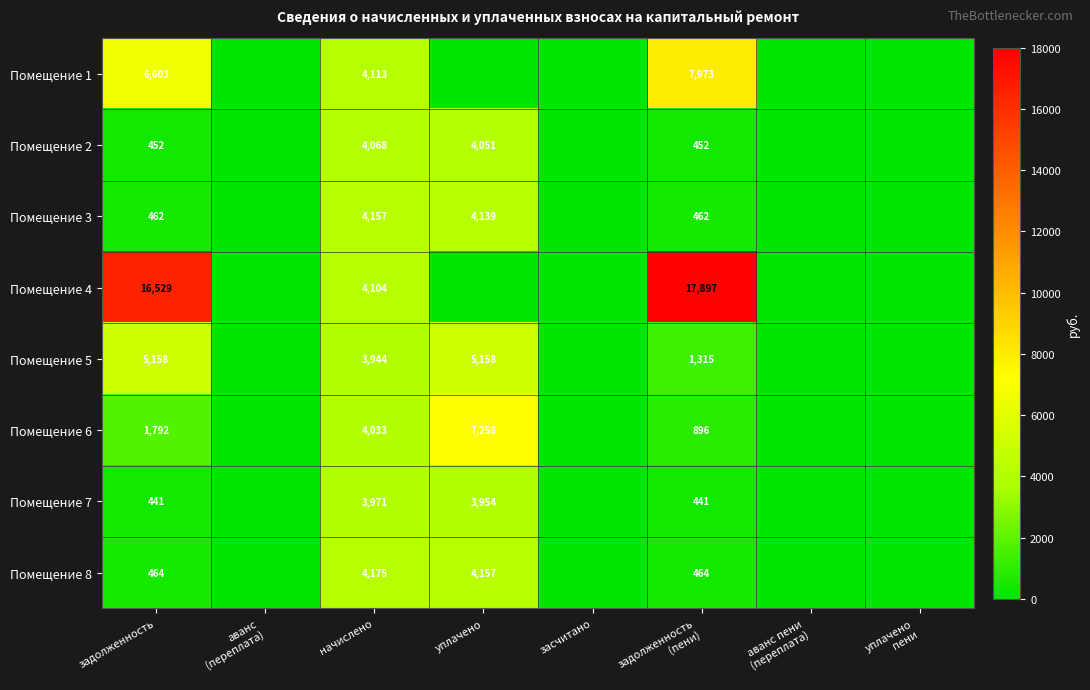

What is the total value across all series at задолженность?

31901